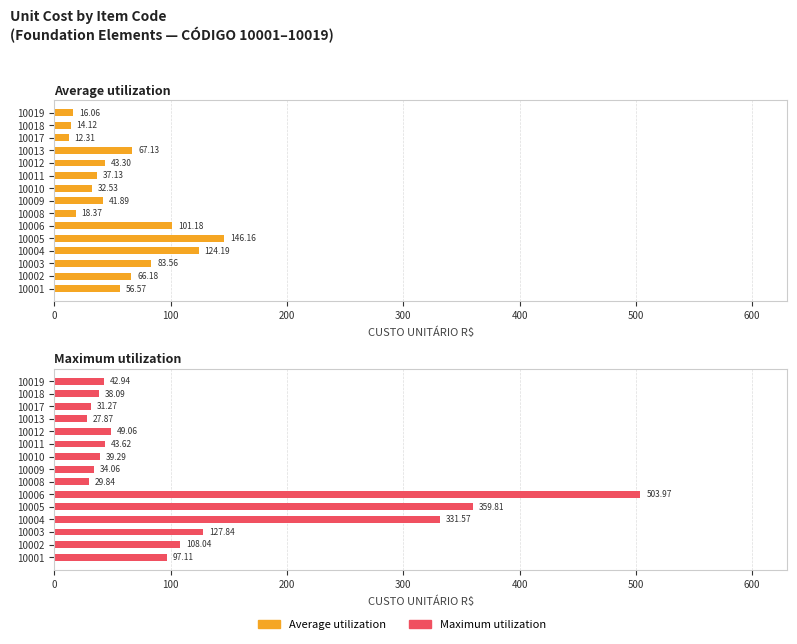

Which series has the largest total across all categories?

Maximum utilization